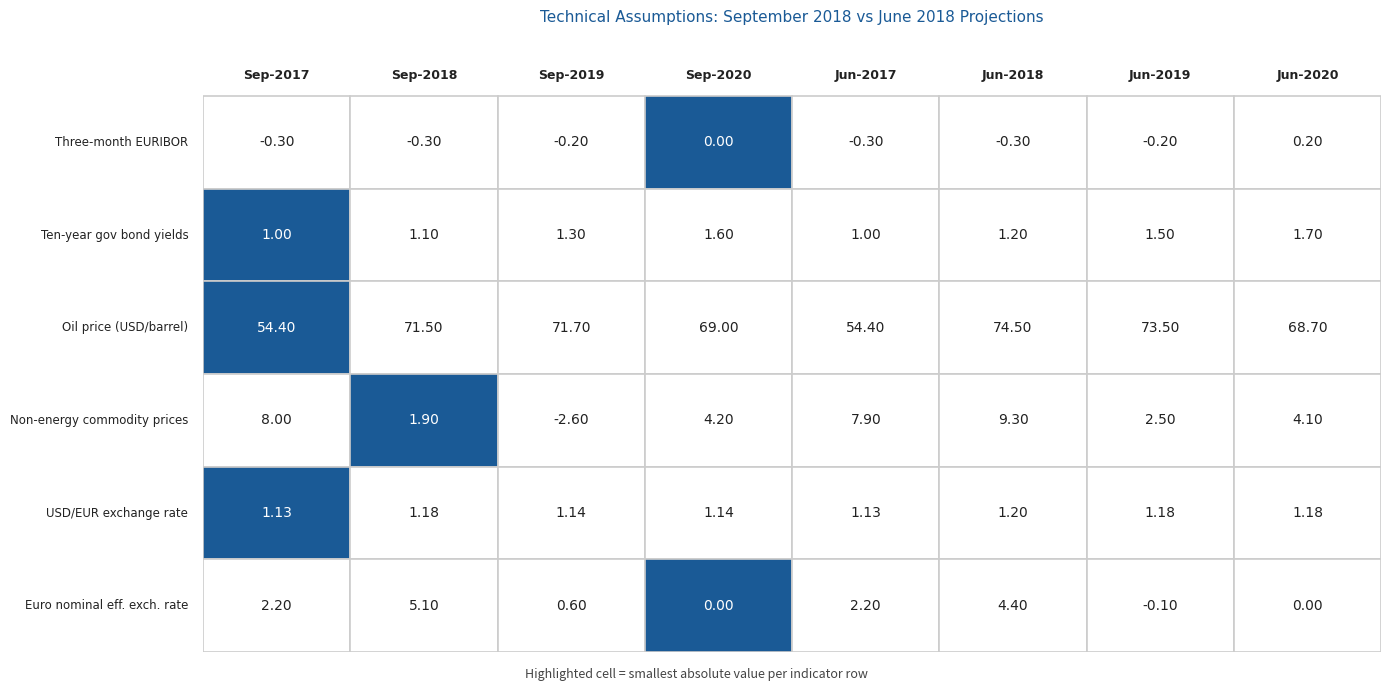

List the series in order of their peak value, lowest first.

Three-month EURIBOR, USD/EUR exchange rate, Ten-year gov bond yields, Euro nominal eff. exch. rate, Non-energy commodity prices, Oil price (USD/barrel)